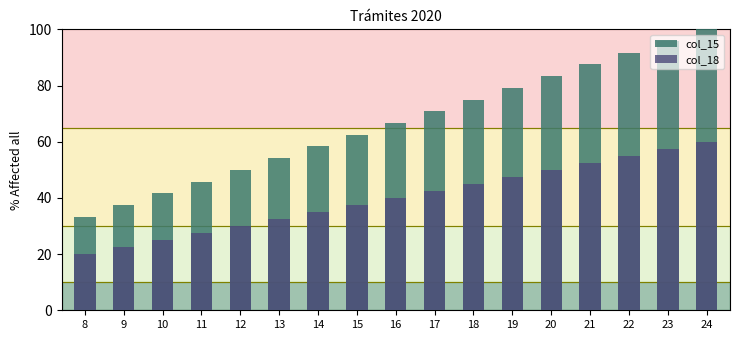

What is the difference between the col_18 values at 15 and 12?

7.5